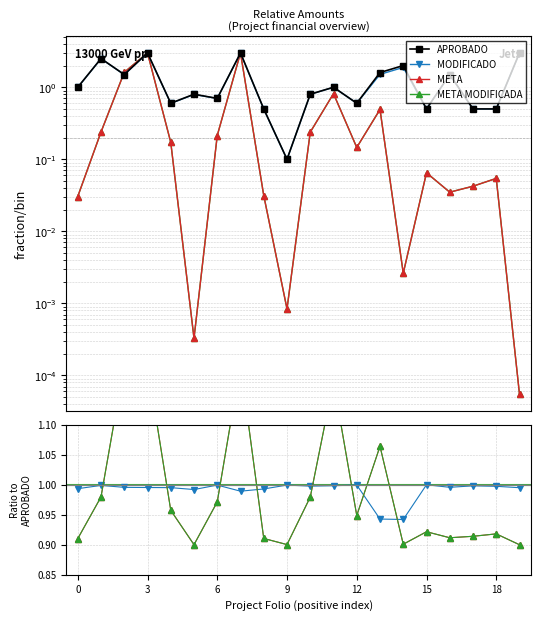

Reading left to right, extract all data points from this chart.

APROBADO: 1.0	2.5	1.5	3.0	0.6	0.8	0.7	3.0	0.5	0.1	0.8	1.0	0.6	1.6	2.0	0.5	1.5	0.5	0.5	3.0
MODIFICADO: 1.0	1.0	1.0	1.0	1.0	1.0	1.0	1.0	1.0	1.0	1.0	1.0	1.0	0.9	0.9	1.0	1.0	1.0	1.0	1.0
META: 0.9	1.0	1.2	1.2	1.0	0.9	1.0	1.2	0.9	0.9	1.0	1.2	0.9	1.1	0.9	0.9	0.9	0.9	0.9	0.9
META MODIFICADA: 0.9	1.0	1.2	1.2	1.0	0.9	1.0	1.2	0.9	0.9	1.0	1.2	0.9	1.1	0.9	0.9	0.9	0.9	0.9	0.9